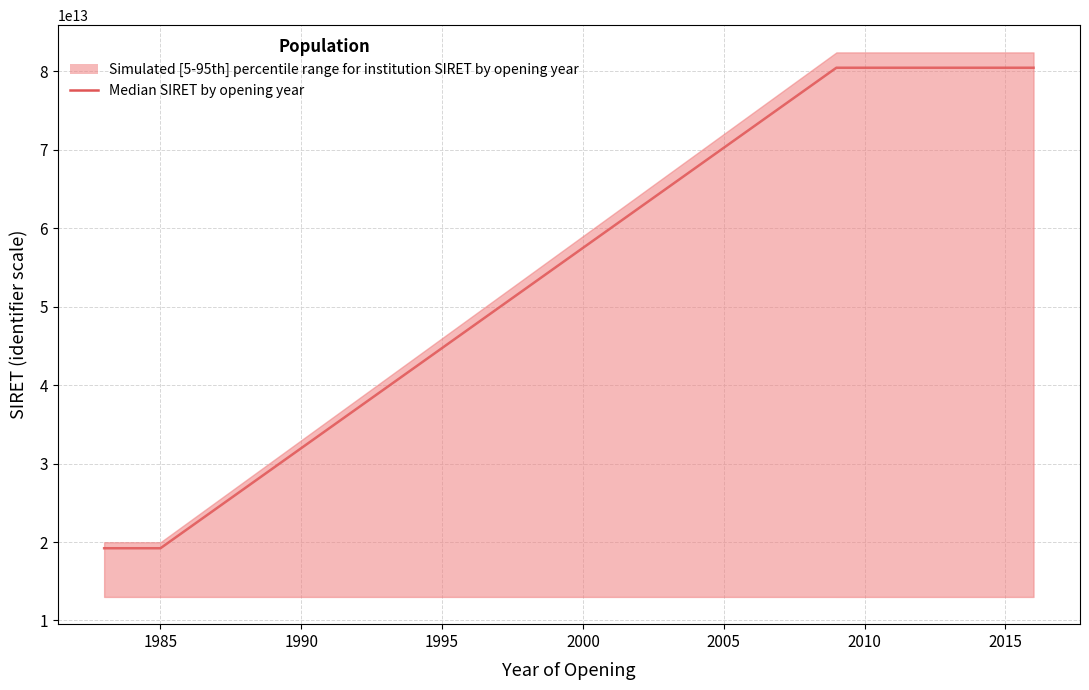

Is it true that the value at 2005 is 25835621532256?

False